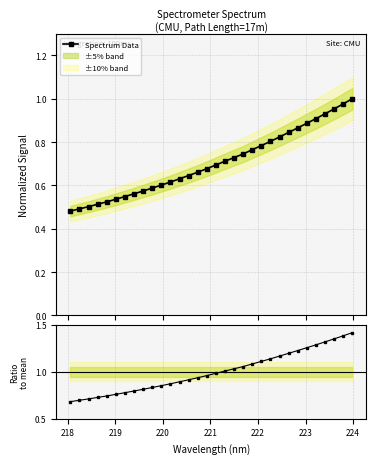

True or false: Ratio to mean and Spectrum Data cross at least once.

False